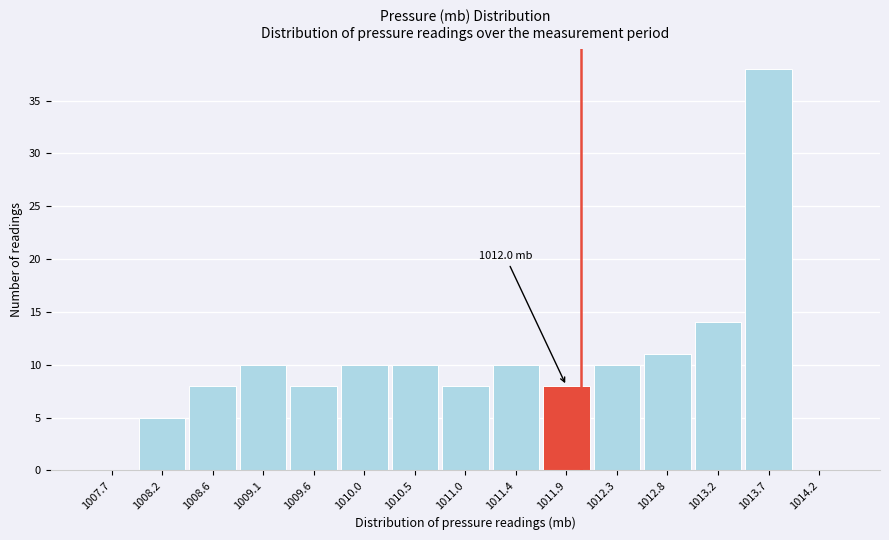

Which range on the x-axis has the tallest bar?

1013.48 to 1013.94